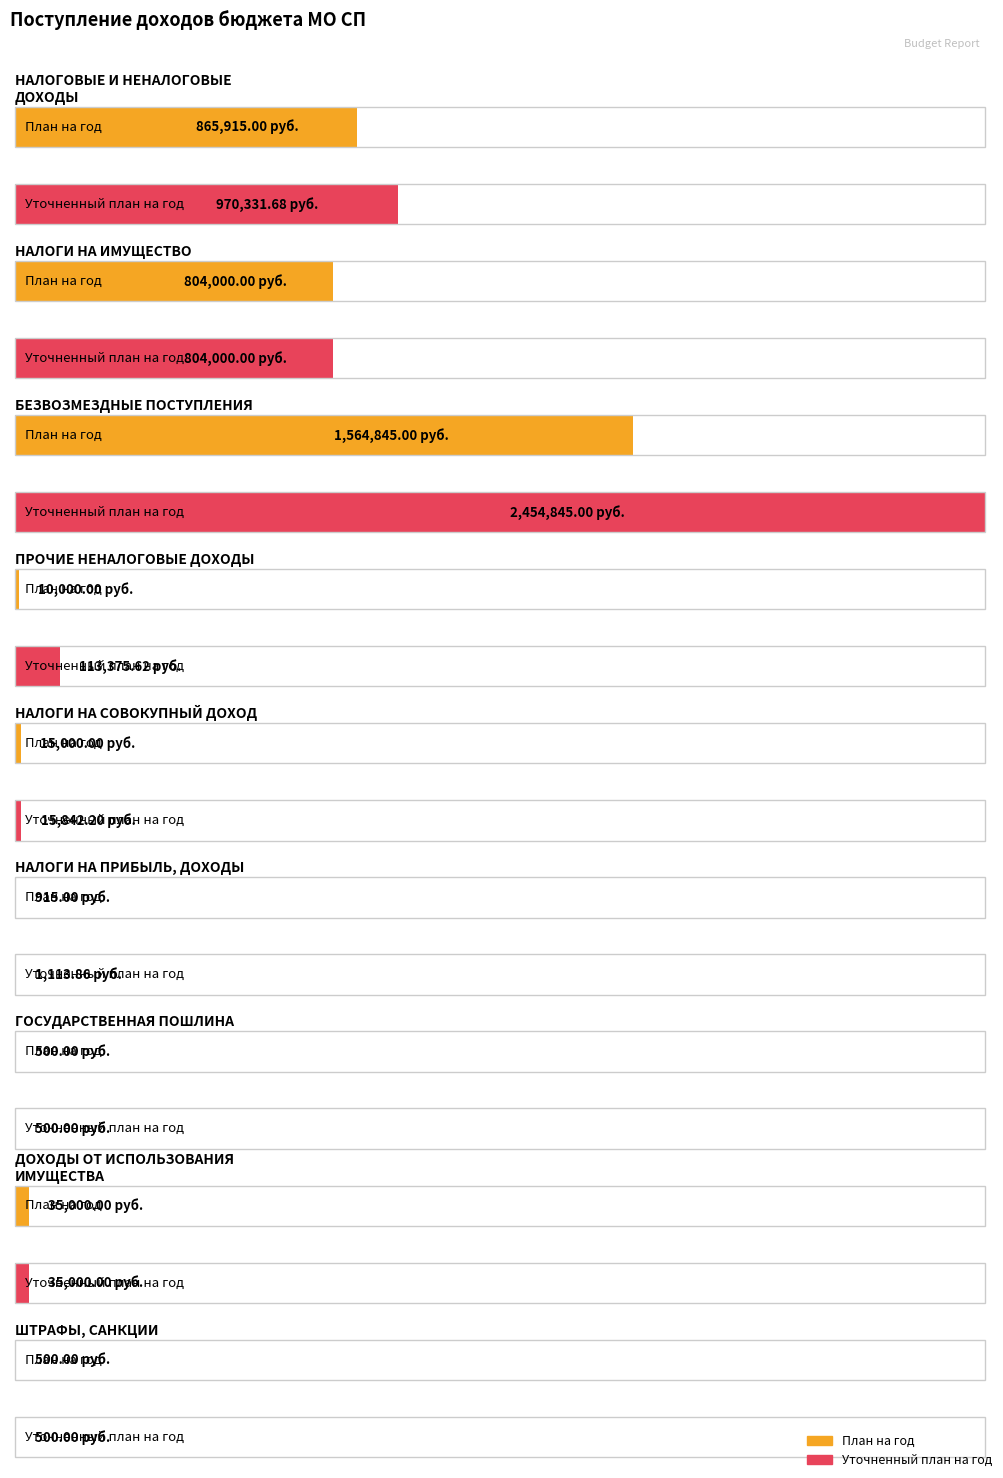

Rank the series at ДОХОДЫ ОТ ИСПОЛЬЗОВАНИЯ ИМУЩЕСТВА from highest to lowest value.

План на год, Уточненный план на год